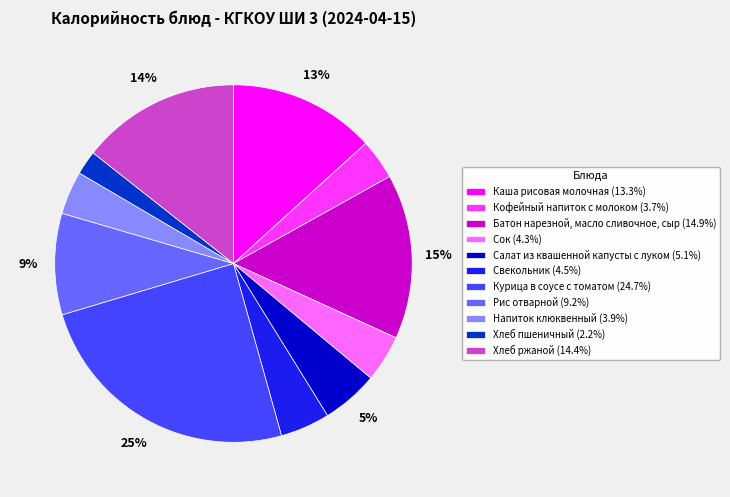

To the nearest percent, what is the average slice percentage?

9%